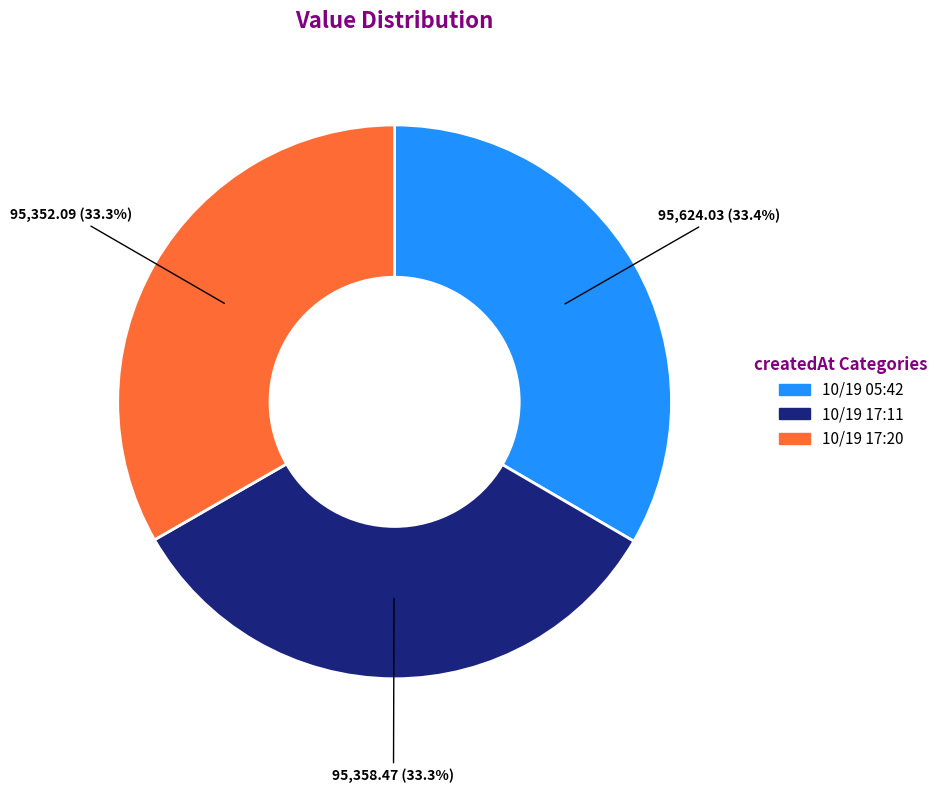

Does any single category account for the majority?

No